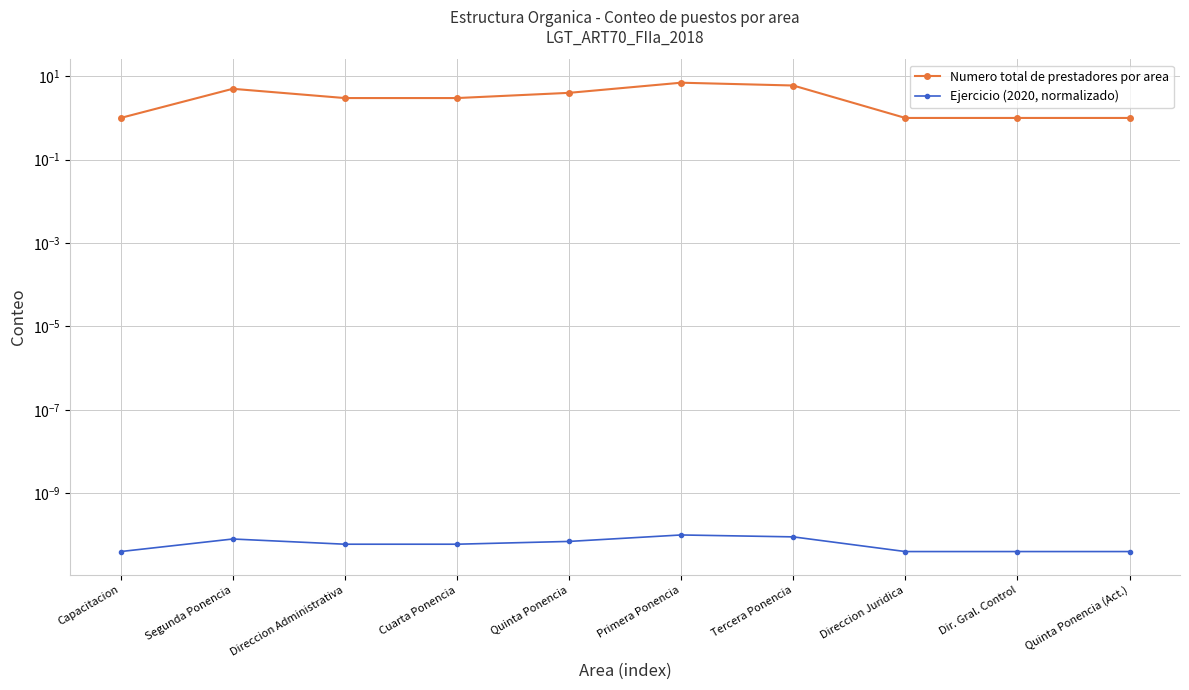

List the series in order of their peak value, lowest first.

Ejercicio (2020, normalizado), Numero total de prestadores por area